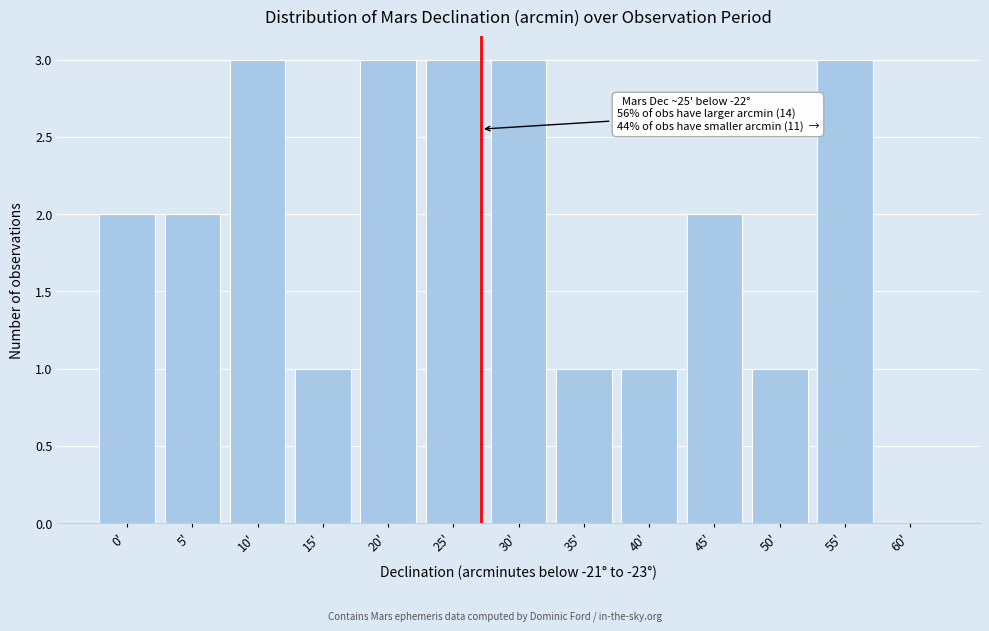

Reading left to right, extract all data points from this chart.

0'=2	5'=2	10'=3	15'=1	20'=3	25'=3	30'=3	35'=1	40'=1	45'=2	50'=1	55'=3	60'=0